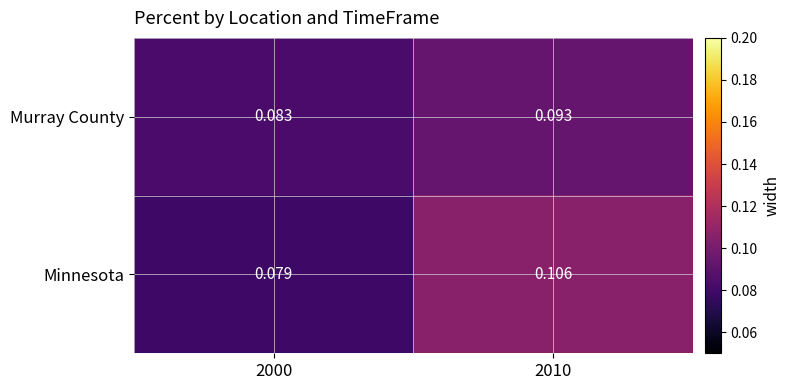

Is the value of Minnesota at 2010 greater than the value of Murray County at 2010?

Yes